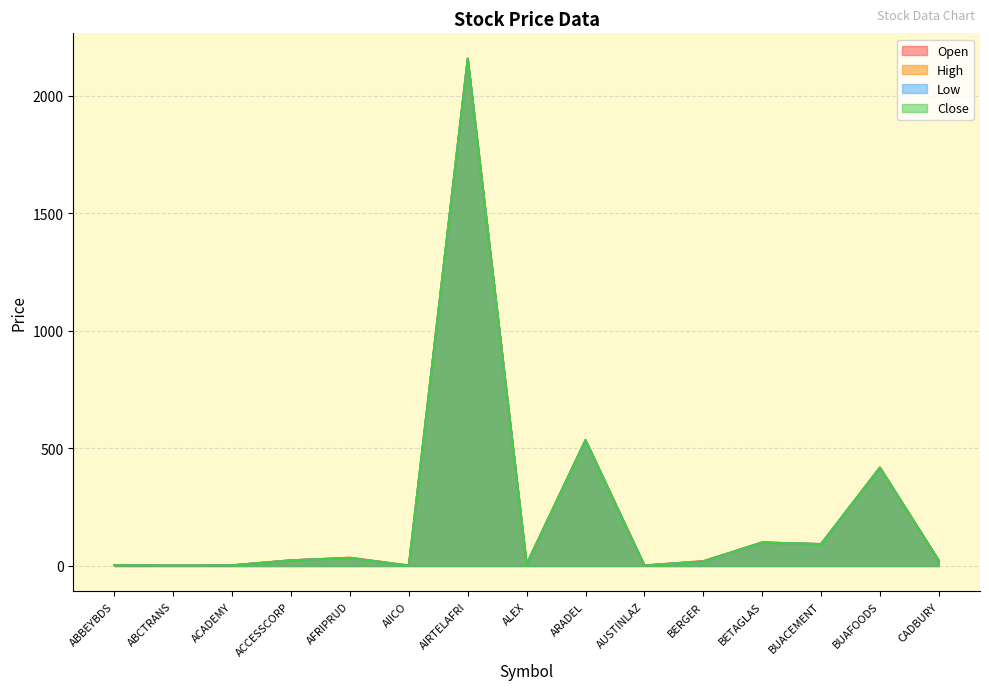

Reading left to right, list all the values displayed in this chart.

Open: 3.6	1.5	2.9	23.9	35.2	1.6	2156.9	7.2	535.0	2.1	20.9	99.8	93.0	418.0	23.0
High: 3.6	1.5	2.9	23.9	34.6	1.6	2156.9	7.2	535.0	2.1	18.9	99.8	93.0	418.0	23.0
Low: 3.6	1.5	2.9	23.8	33.5	1.6	2156.9	7.2	535.0	2.1	18.9	99.8	93.0	418.0	23.0
Close: 3.6	1.5	2.9	23.9	33.5	1.6	2156.9	7.2	535.0	2.1	18.9	99.8	93.0	418.0	23.0